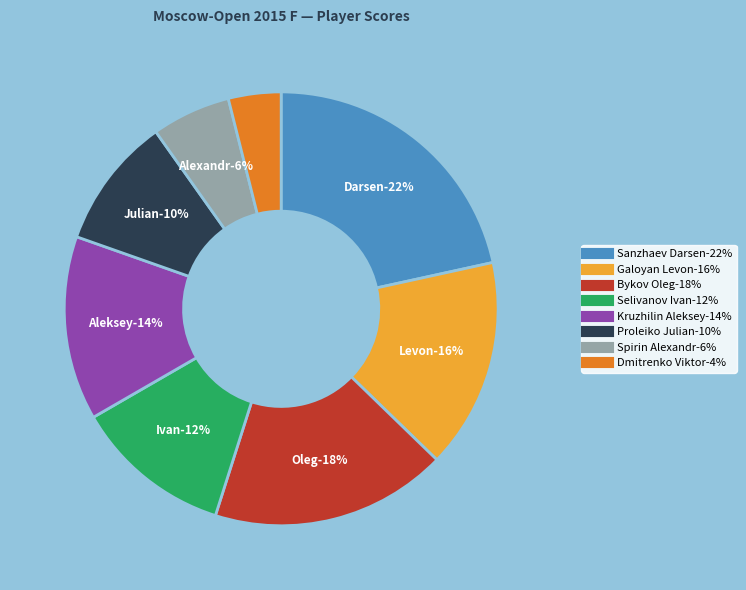

What percentage is the Kruzhilin Aleksey slice, to the nearest percent?

14%